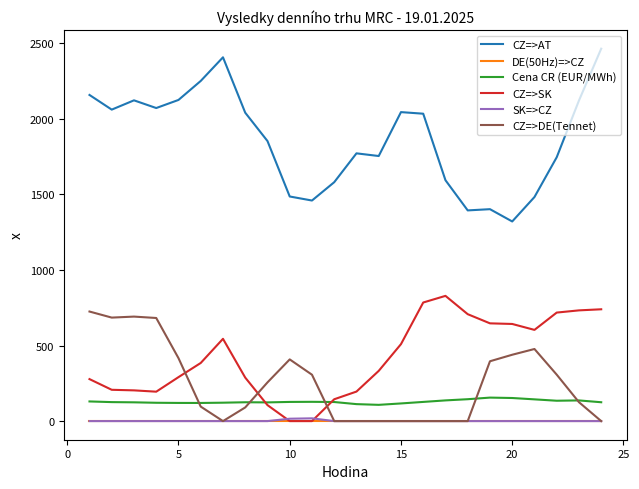

True or false: CZ=>AT and CZ=>DE(Tennet) cross at least once.

False